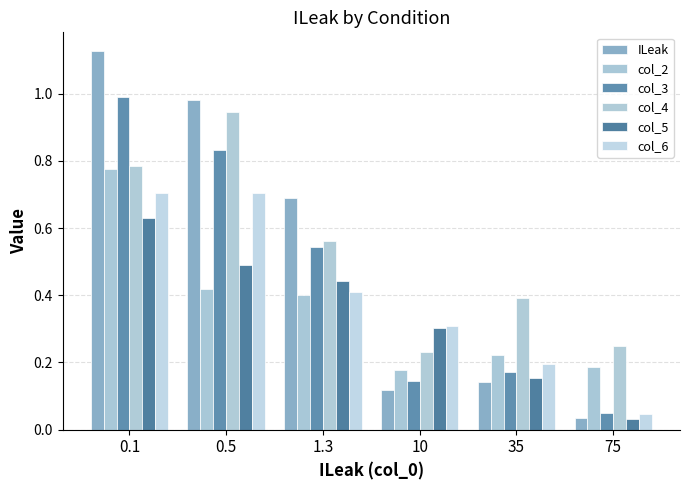

Rank the series by their maximum value, from lowest to highest.

col_5, col_6, col_2, col_4, col_3, ILeak